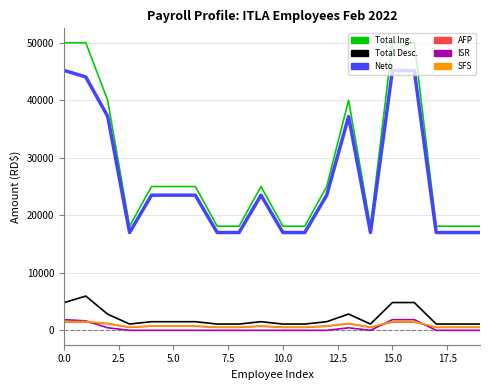

True or false: Neto and Total Desc. cross at least once.

False